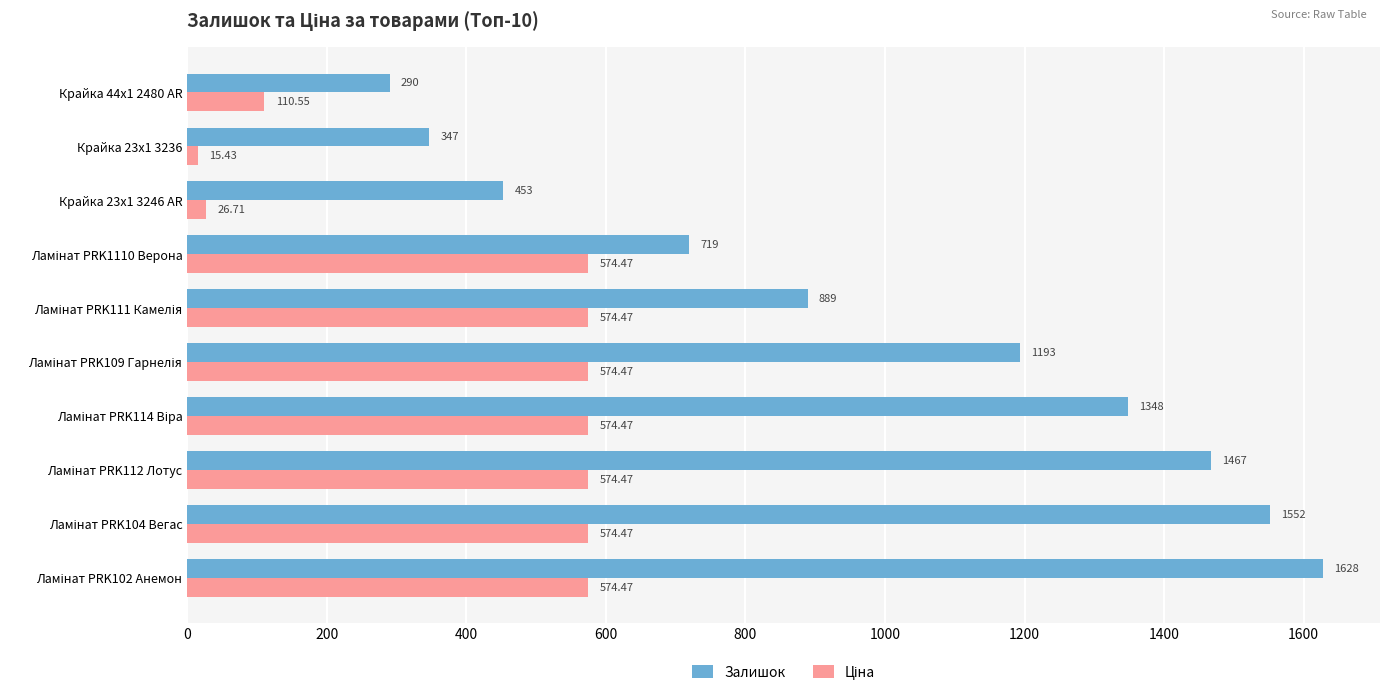

What is the average value of the Залишок series?

988.6